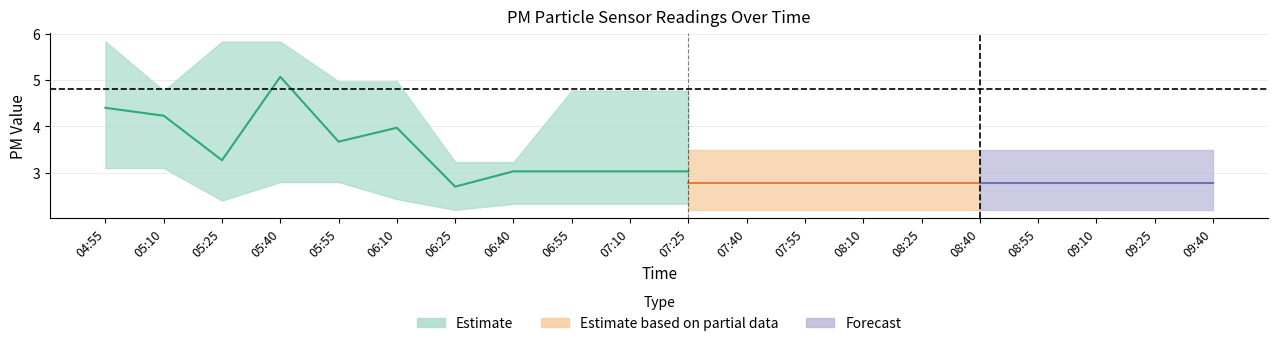

Which label corresponds to the largest value in the chart?

04:55